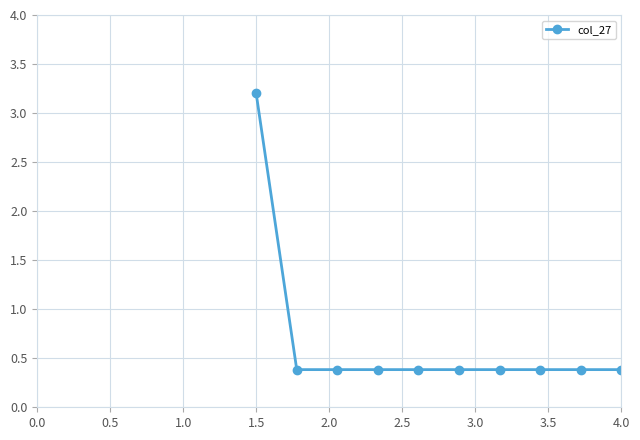

What is the value of the 5th point from the left?

0.4